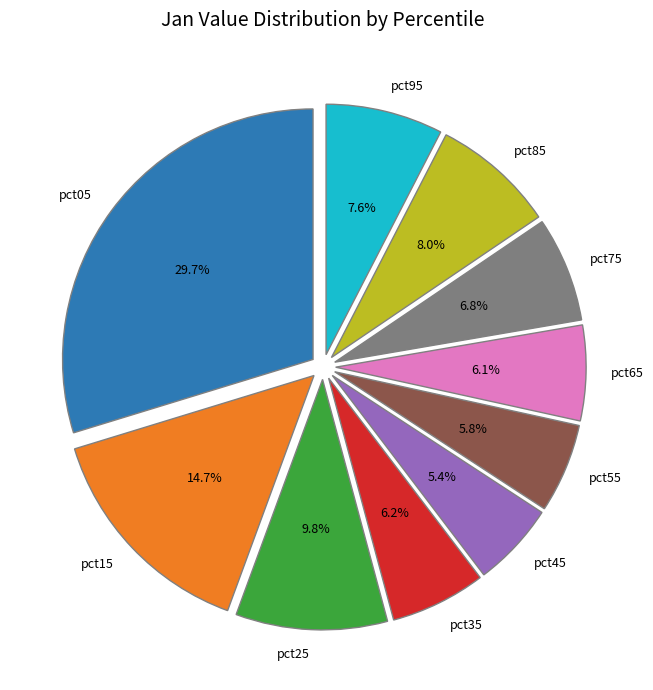

Is it true that pct35 is 1% of the pie?

False